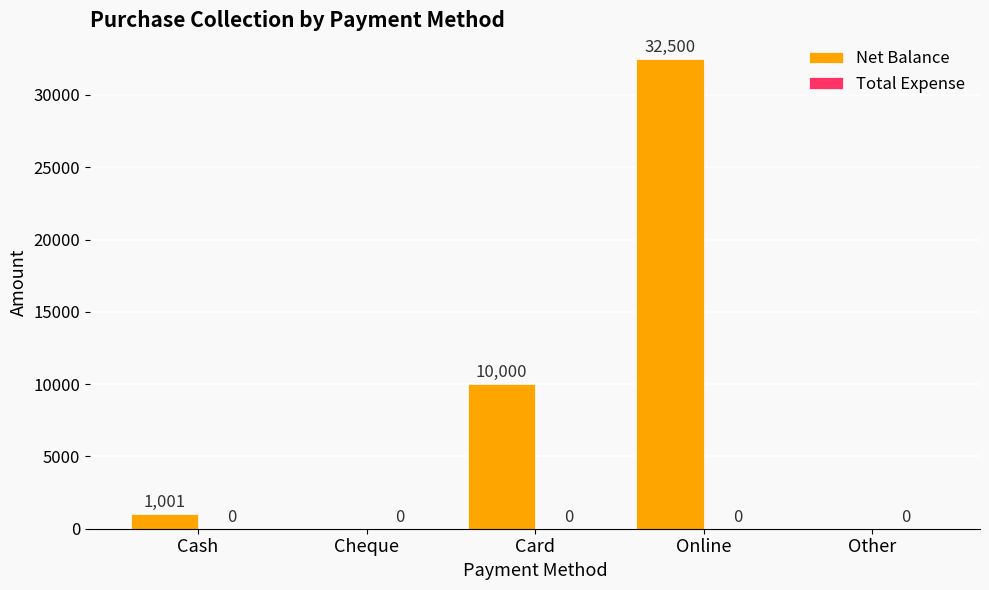

Are the bars grouped side by side (vs. stacked)?

No